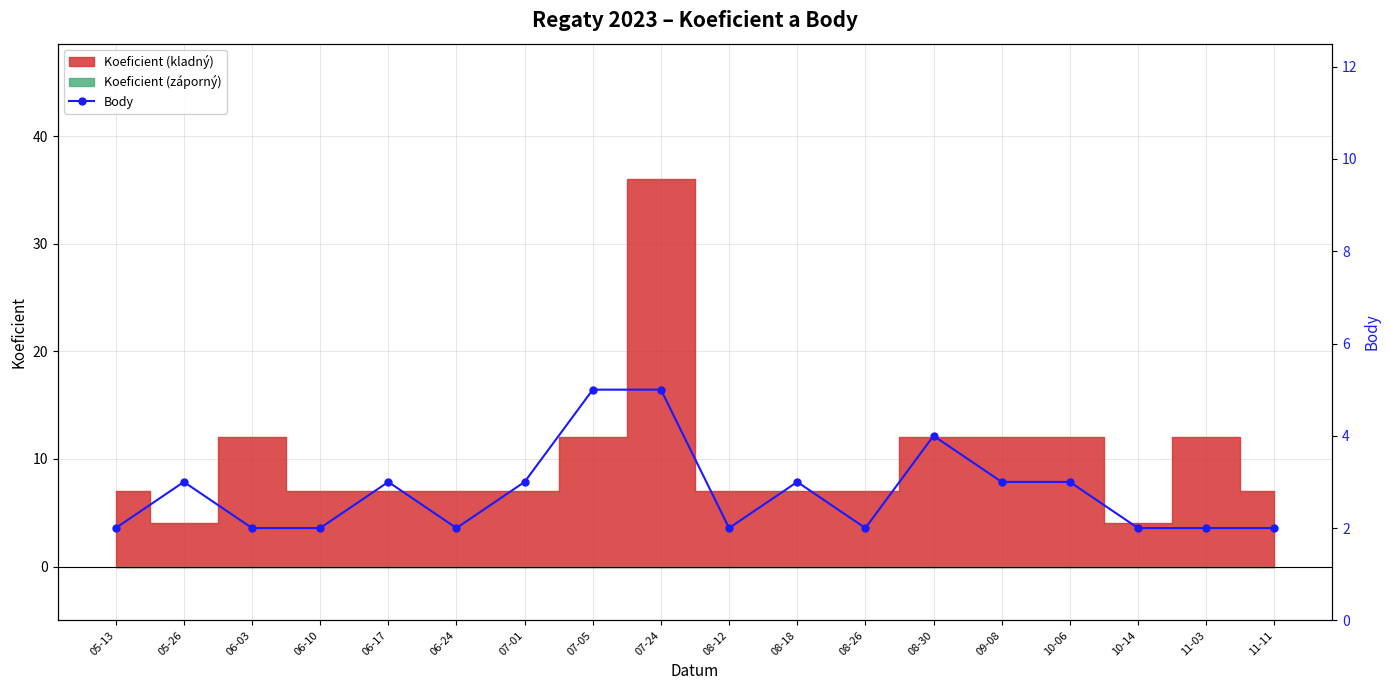

Rank the categories by value from lowest to highest.

05-13, 06-03, 06-10, 06-24, 08-12, 08-26, 10-14, 11-03, 11-11, 05-26, 06-17, 07-01, 08-18, 09-08, 10-06, 08-30, 07-05, 07-24